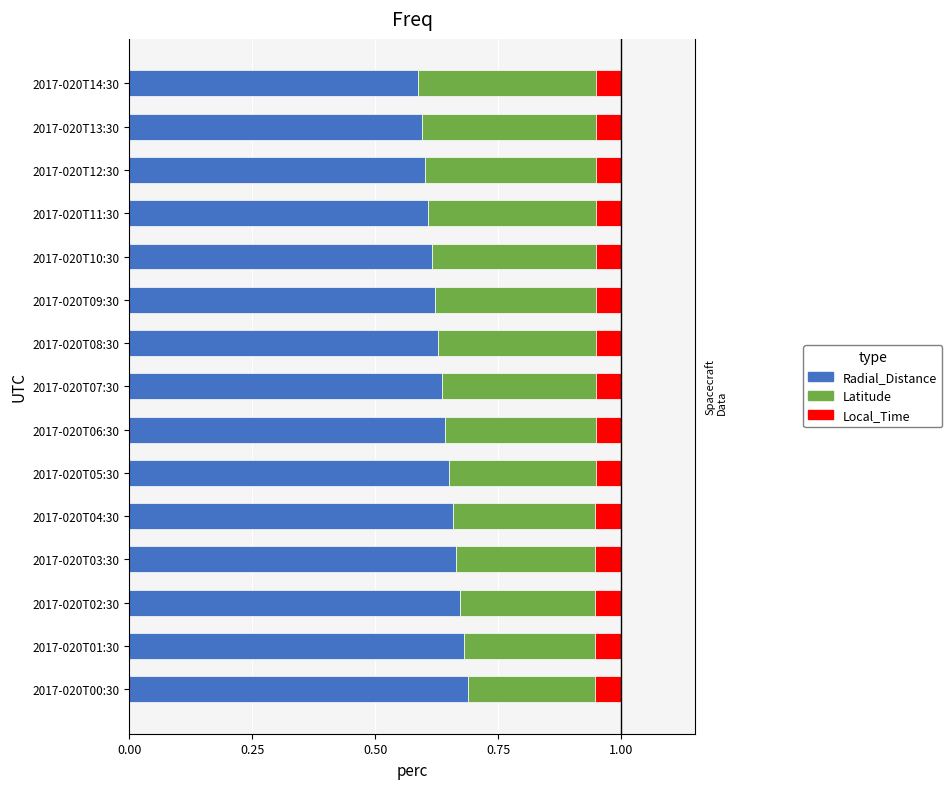

How many bars are there in each group?

3